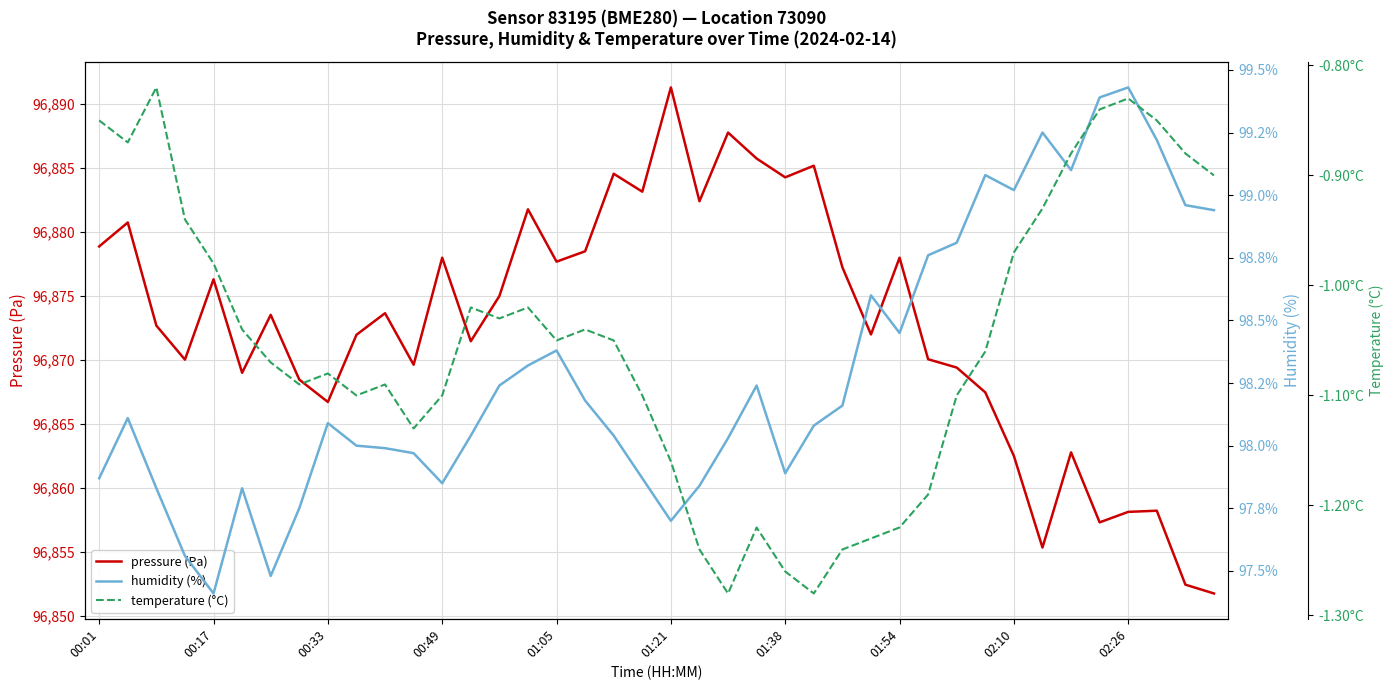

Is this an area chart (filled region under the line)?

No